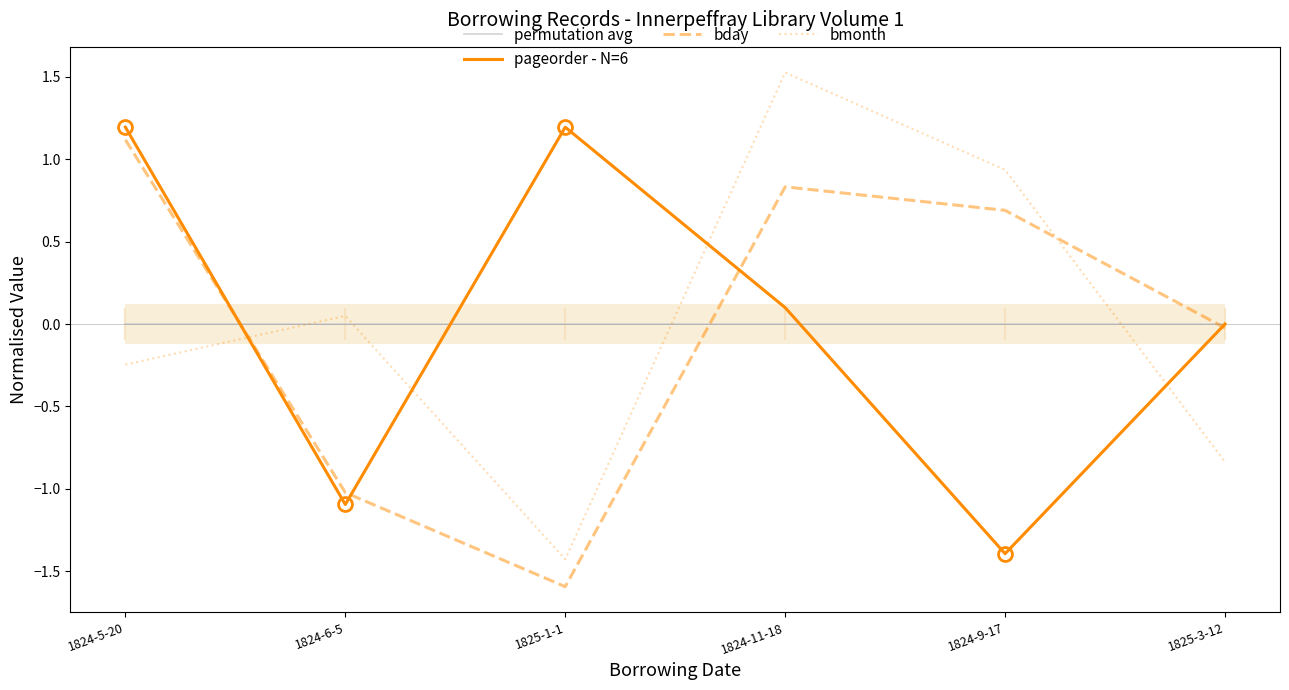

What value does the pageorder - N=6 series have at 1824-9-17?

-1.4